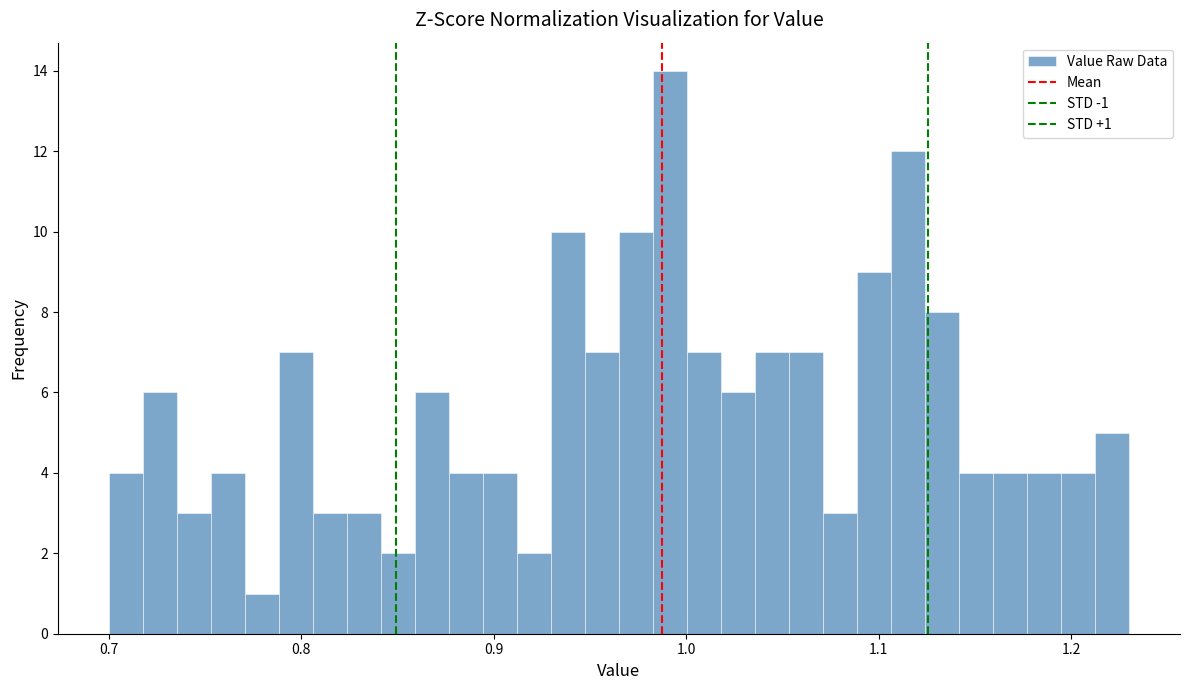

Around what value on the x-axis is the tallest bar? Give the approximate position of its centre, as read against the axis.

0.99